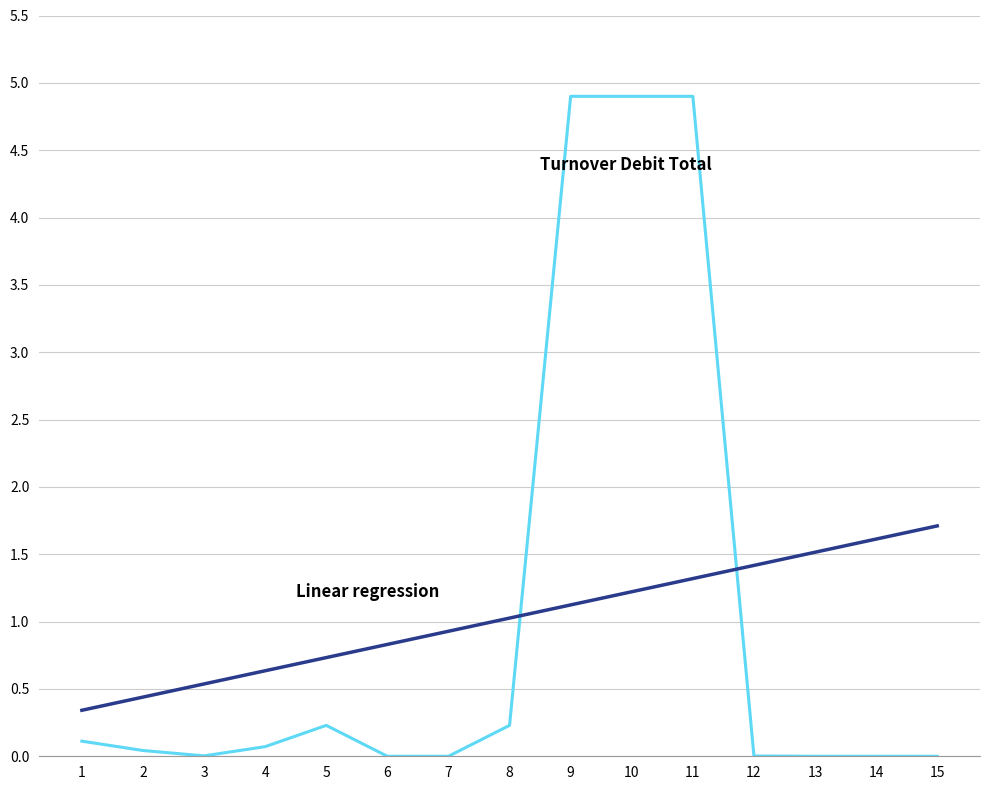

What is the maximum value shown in the chart?

4.9